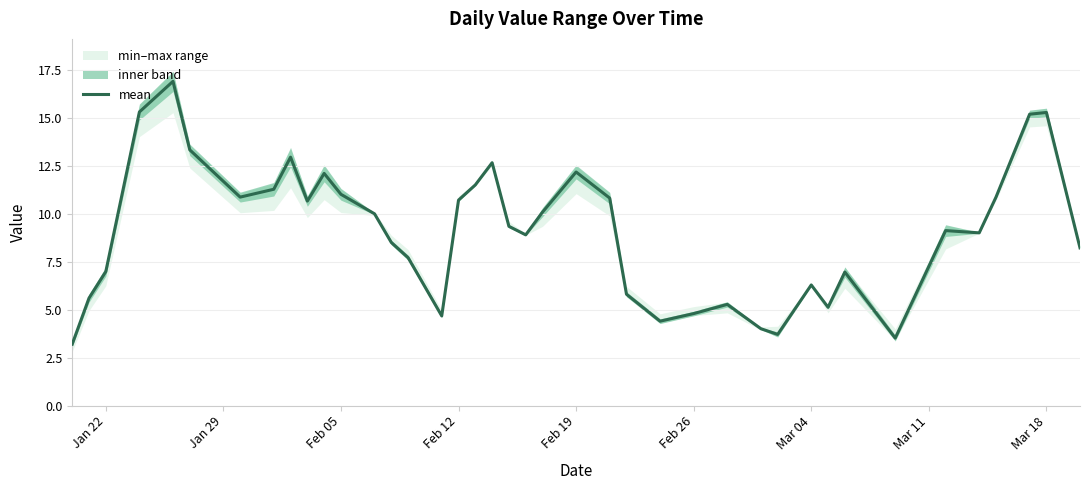

What is the minimum value for mean?

3.2